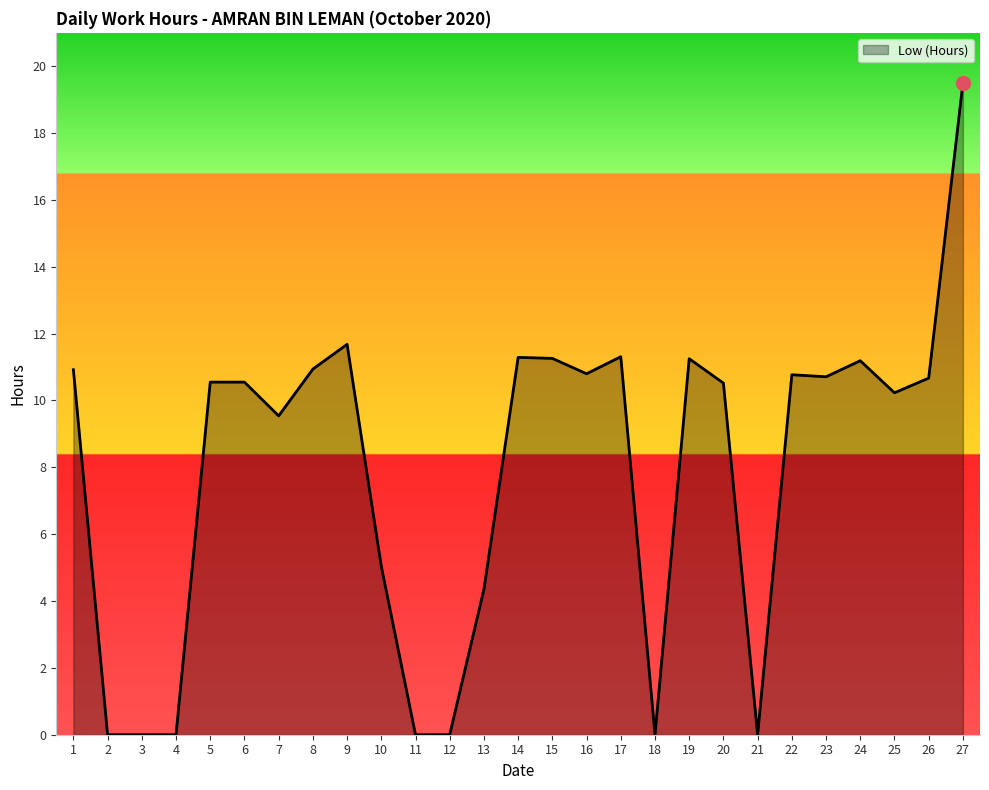

True or false: the data shows 6.3 at 3.

False